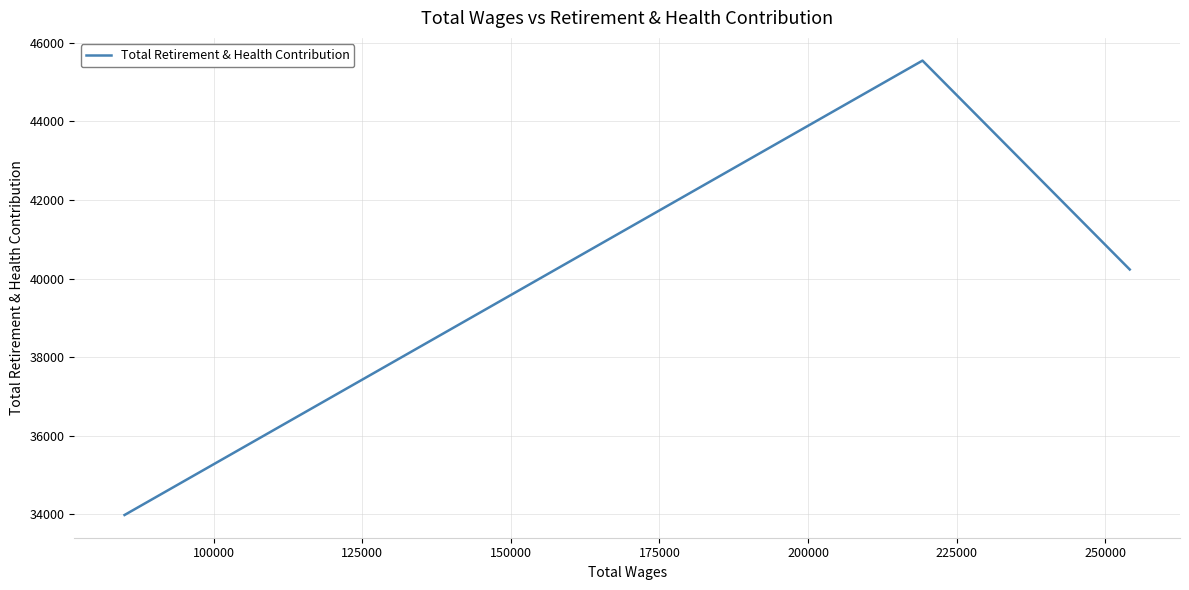

What is the value of the 2nd point from the left?

45548